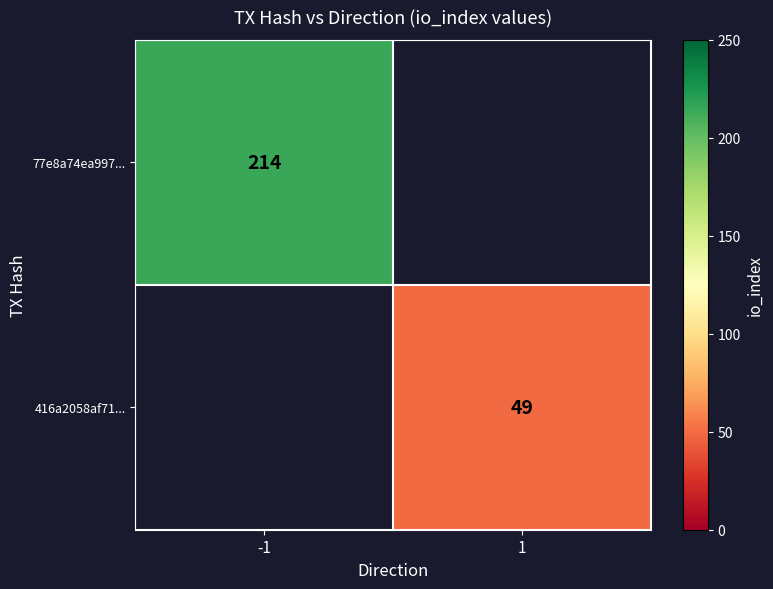

The 416a2058af71... series shows 78 at 1. True or false?

False